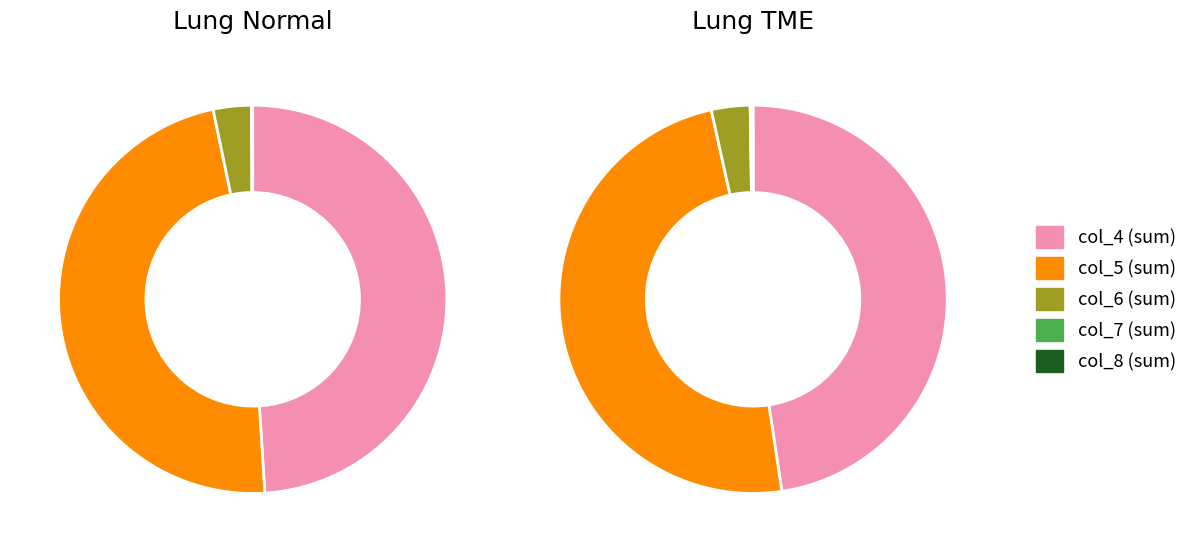

Is there any slice that represents more than half of the pie?

No